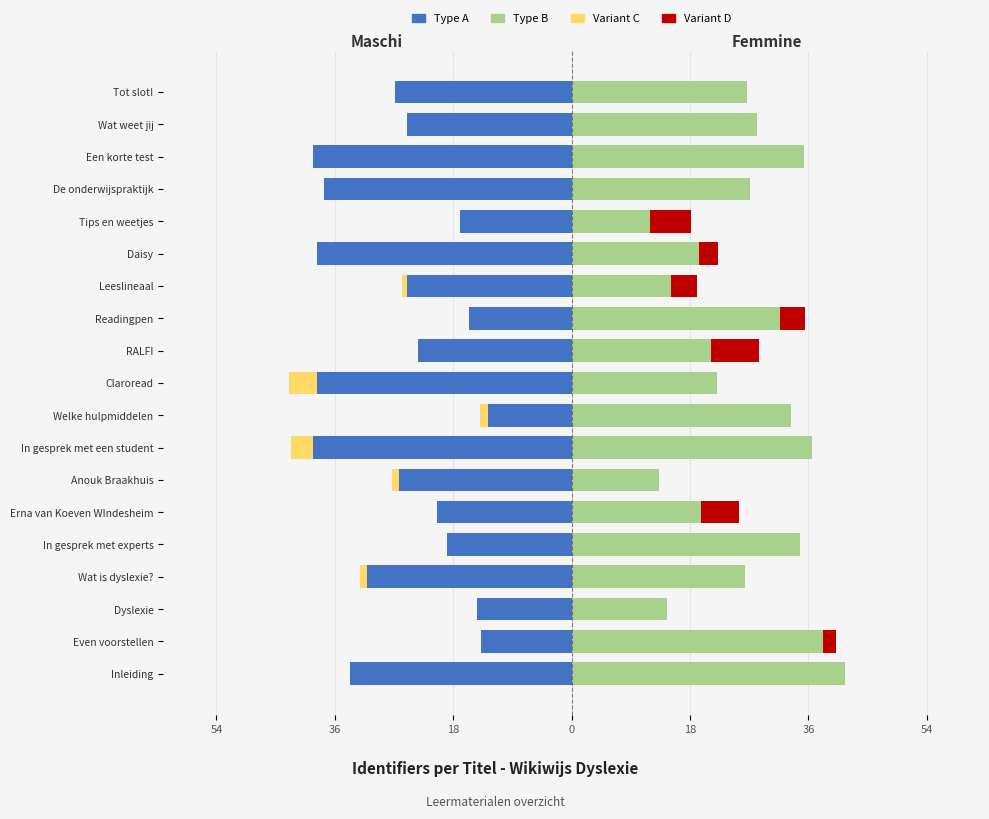

Which series has the largest range (max minus min)?

Type B (rechts)